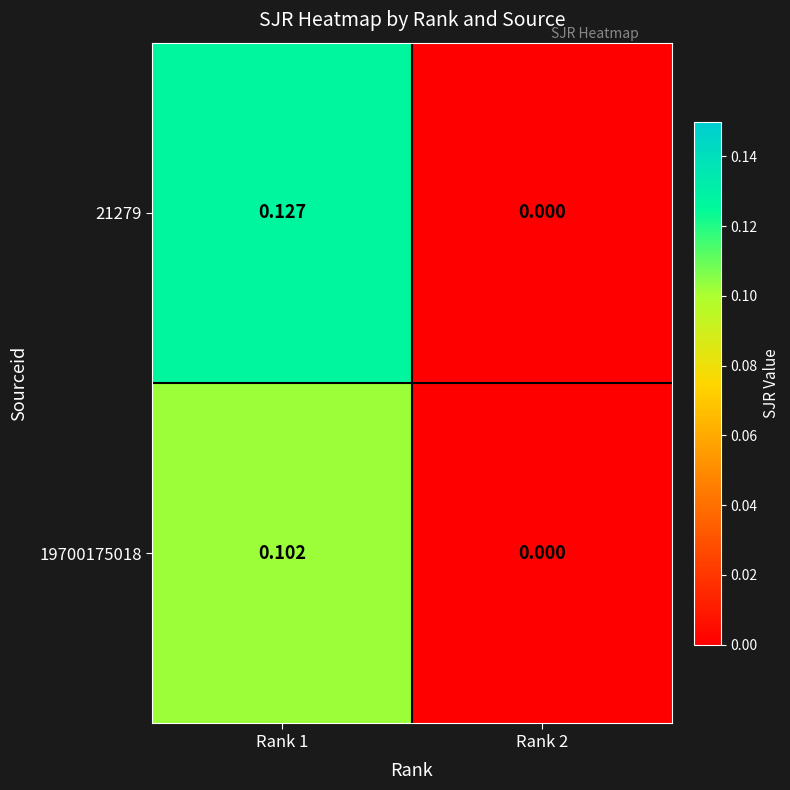

At how many categories does at least one series exceed 0?

1